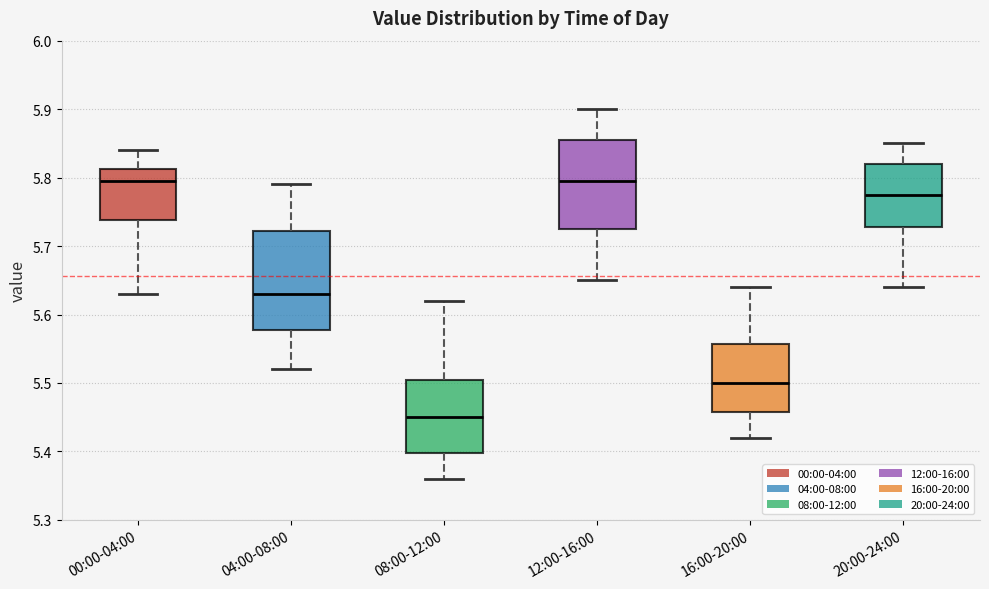

Reading left to right, read every box against the y-axis: the position of its median line, the range the box covers, and the ends of its whiskers. The values are not printed on the chart, so give them approximately, as read against the axis.

00:00-04:00: median 5.80, box 5.74 to 5.81, whiskers 5.63 to 5.84
04:00-08:00: median 5.63, box 5.58 to 5.72, whiskers 5.52 to 5.79
08:00-12:00: median 5.45, box 5.40 to 5.51, whiskers 5.36 to 5.62
12:00-16:00: median 5.80, box 5.73 to 5.86, whiskers 5.65 to 5.90
16:00-20:00: median 5.50, box 5.46 to 5.56, whiskers 5.42 to 5.64
20:00-24:00: median 5.78, box 5.73 to 5.82, whiskers 5.64 to 5.85